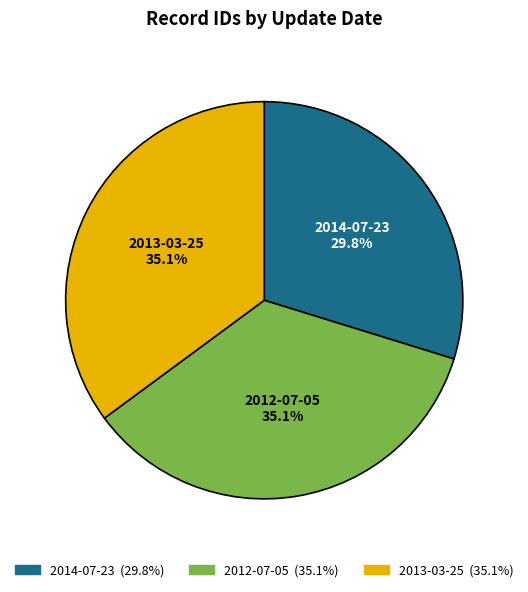

Is there a majority slice in this chart?

No